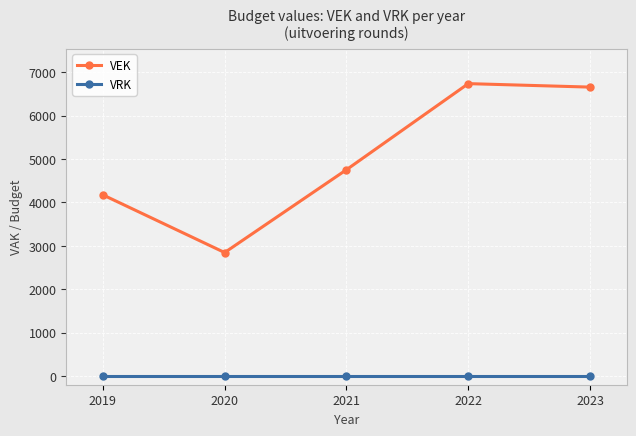

Which series has the largest range (max minus min)?

VEK